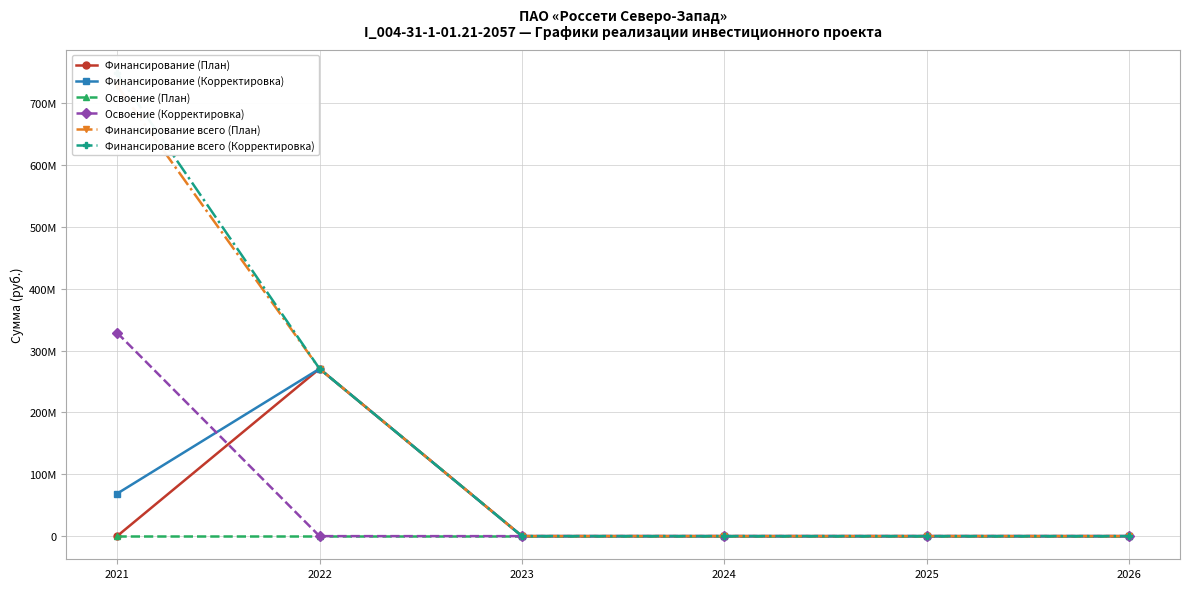

True or false: Освоение (Корректировка) and Финансирование всего (План) intersect in this chart.

False